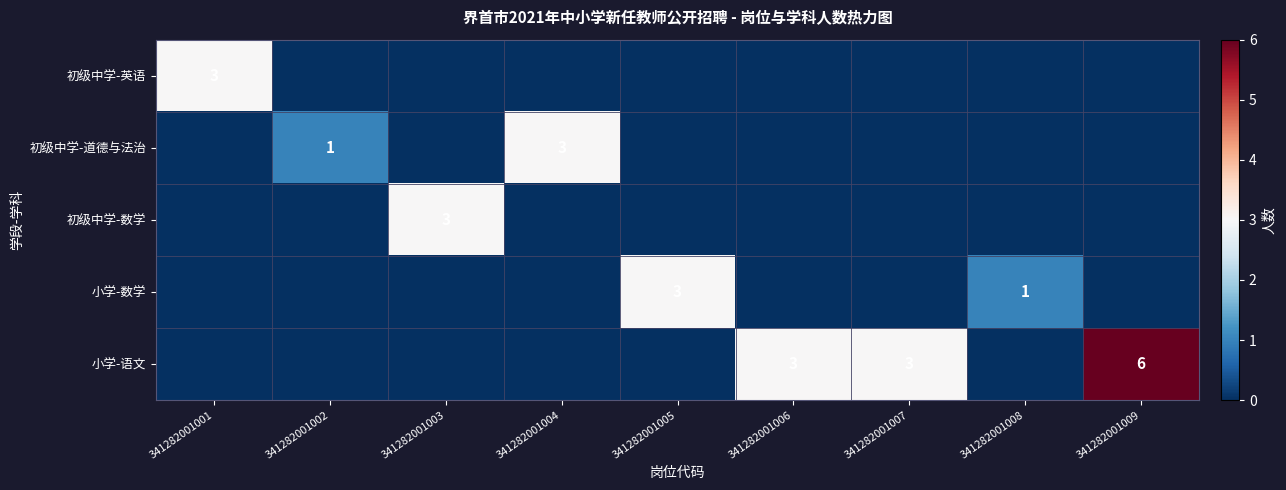

The 初级中学-道德与法治 series shows 3 at 341282001004. True or false?

True